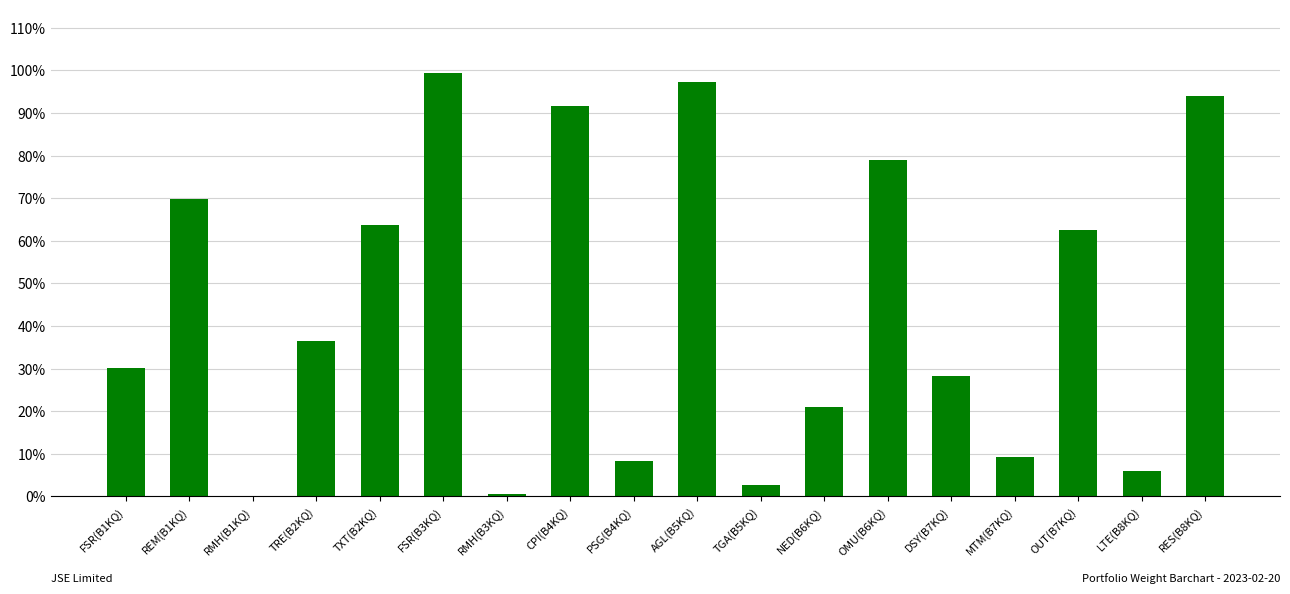

Rank the categories by value from lowest to highest.

RMH(B1KQ), RMH(B3KQ), TGA(B5KQ), LTE(B8KQ), PSG(B4KQ), MTM(B7KQ), NED(B6KQ), DSY(B7KQ), FSR(B1KQ), TRE(B2KQ), OUT(B7KQ), TXT(B2KQ), REM(B1KQ), OMU(B6KQ), CPI(B4KQ), RES(B8KQ), AGL(B5KQ), FSR(B3KQ)